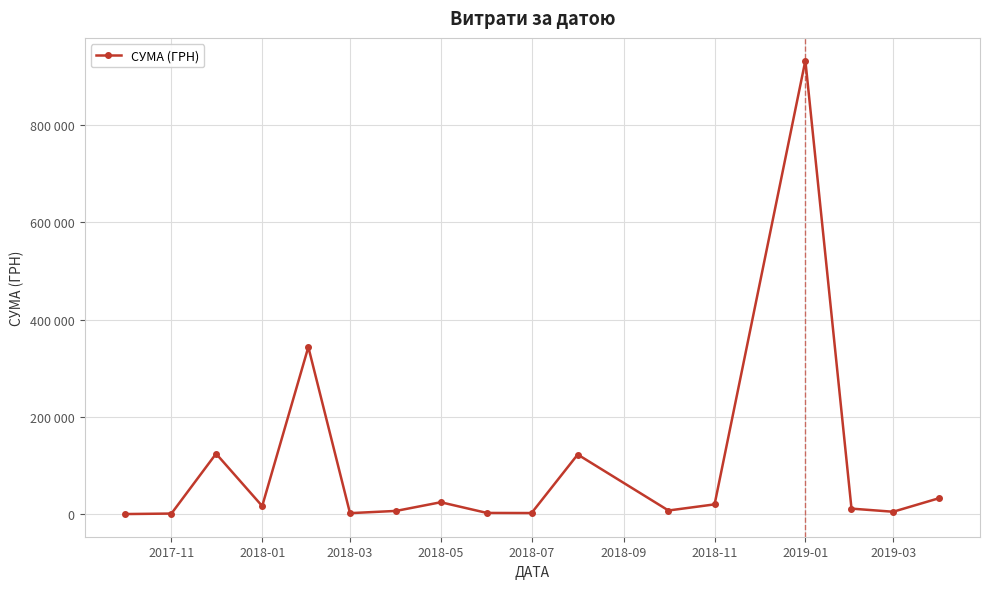

Is this an area chart (filled region under the line)?

No